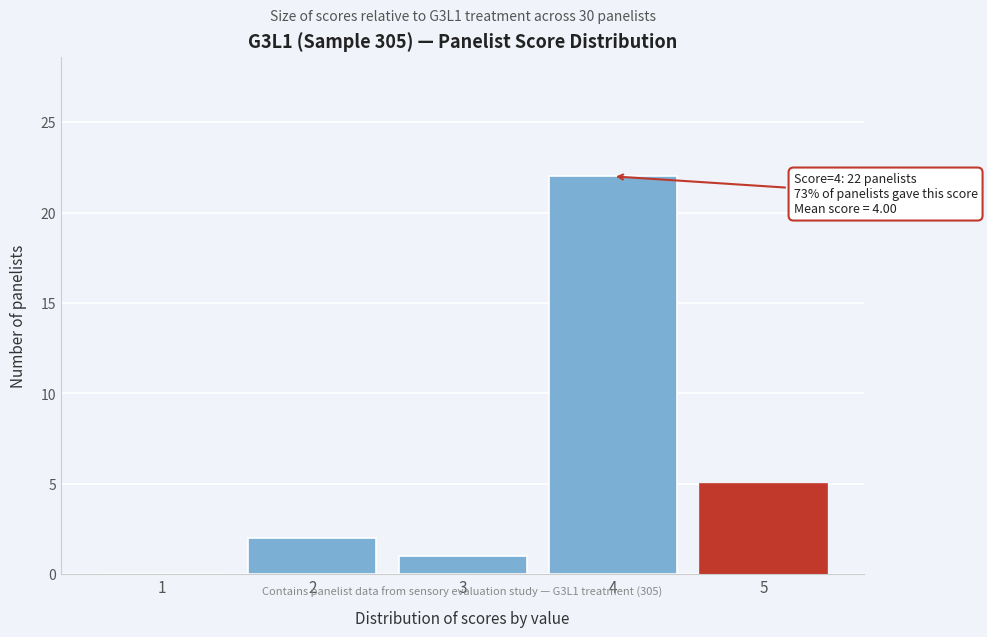

Reading left to right, extract all data points from this chart.

1=0	2=2	3=1	4=22	5=5